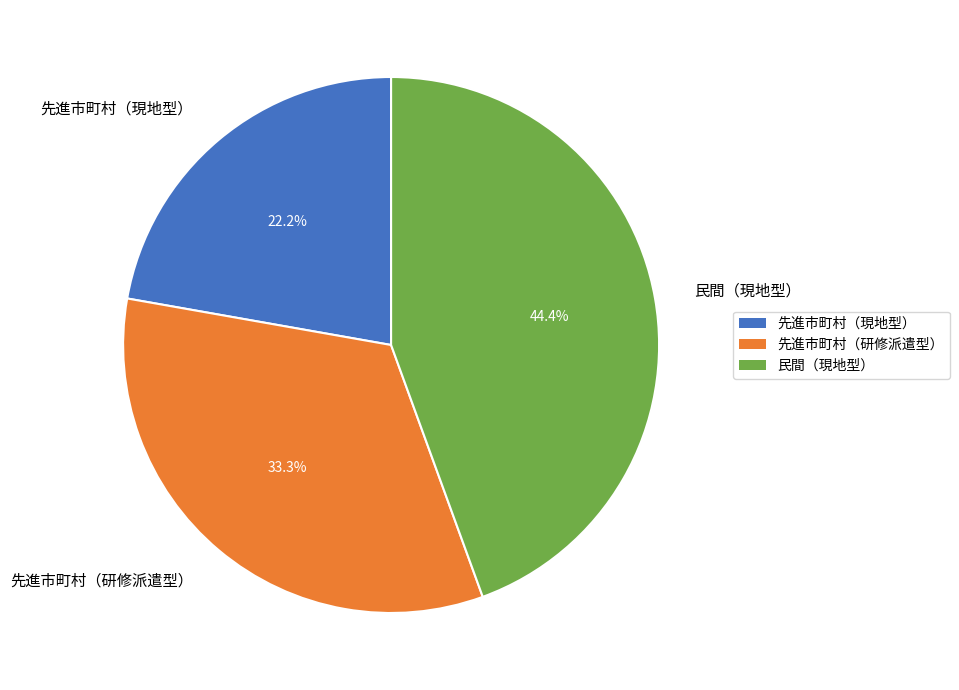

To the nearest percent, what is the difference between the largest and smallest slice percentages?

22%